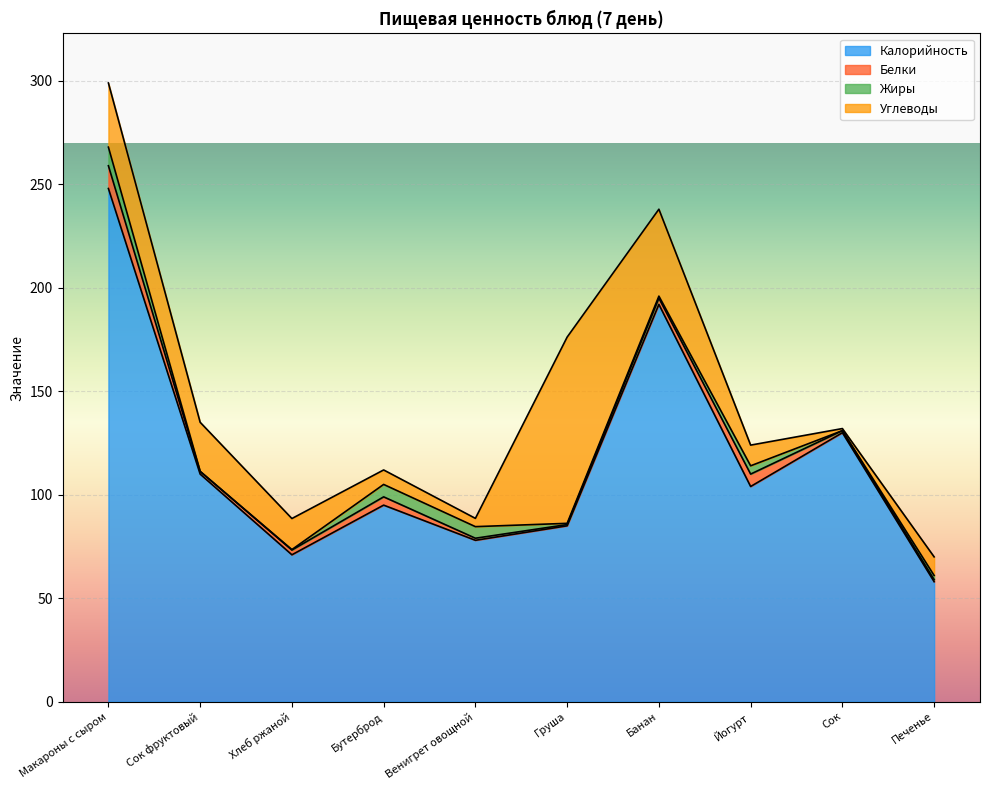

At how many categories does at least one series exceed 44?

10